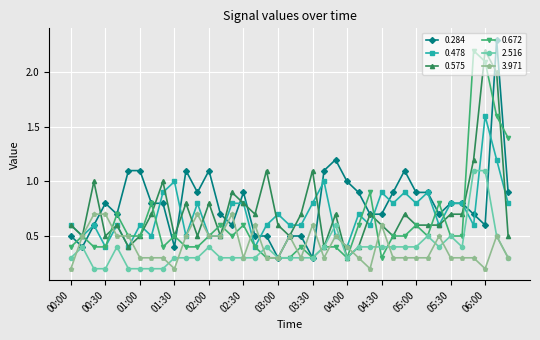

True or false: 0.478 has more than 0 points higher than both neighbors.

True